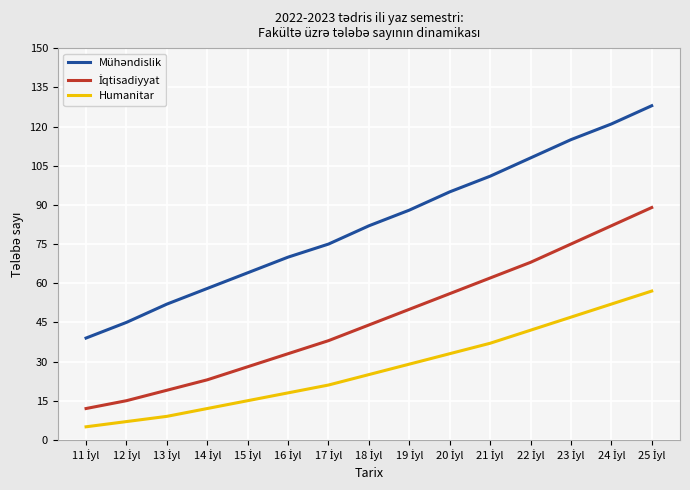

What is the greatest value displayed?

128